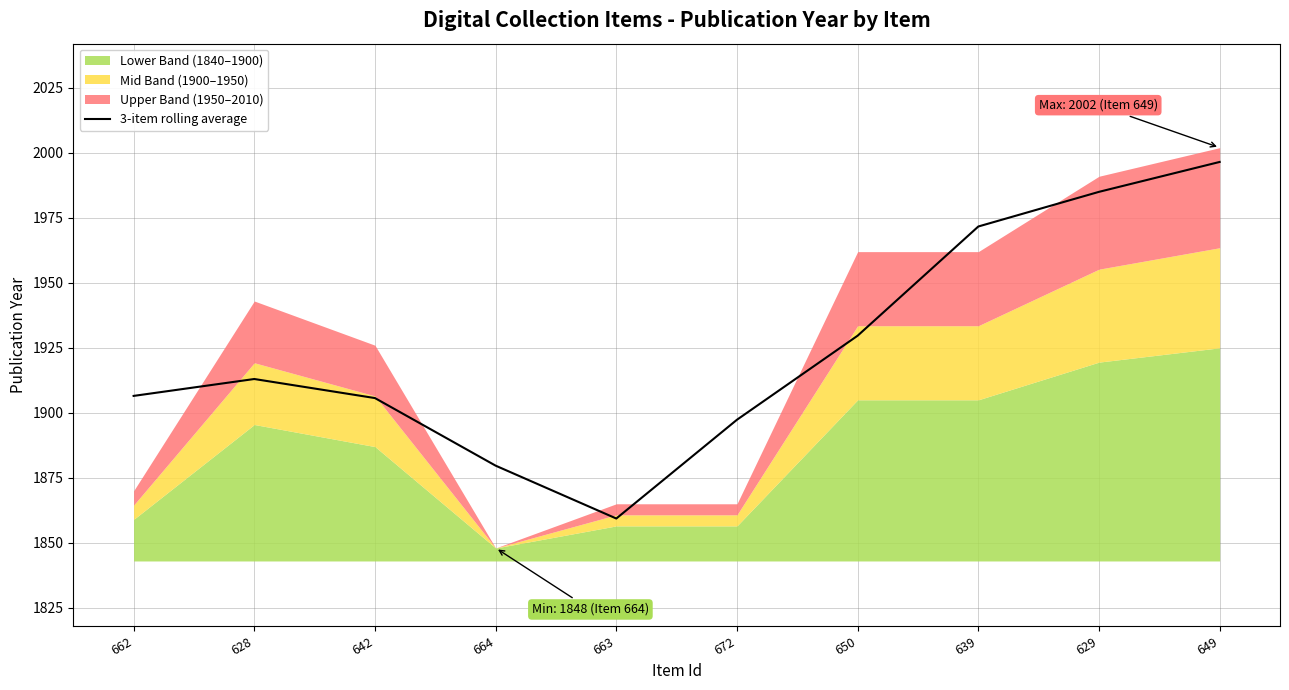

Where does the data first go above 1913?

650